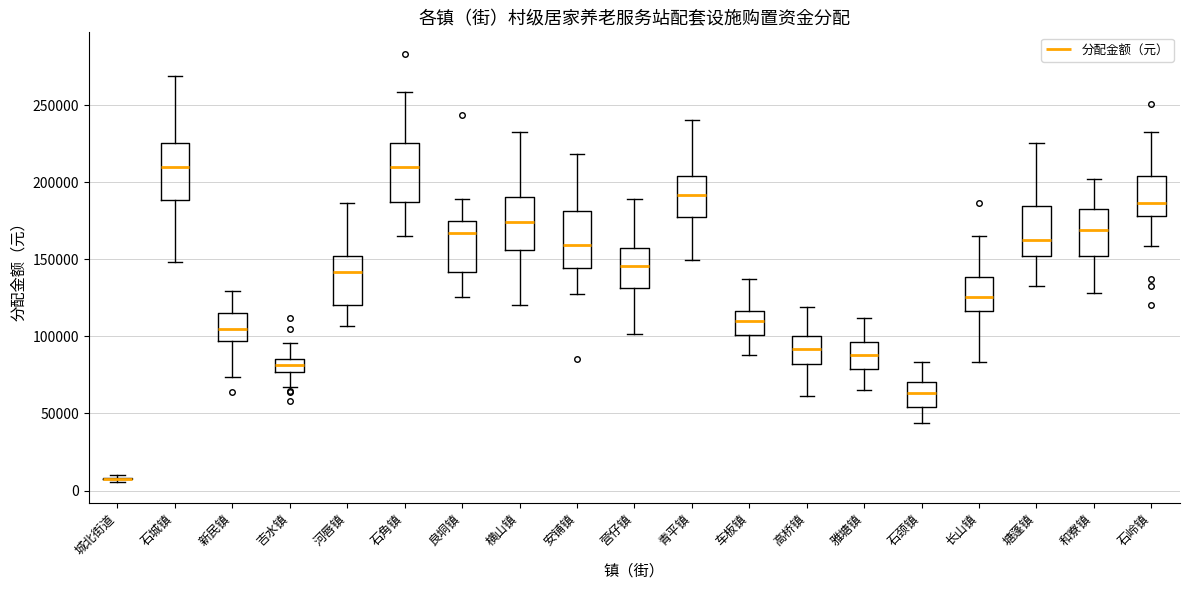

Reading left to right, read every box against the y-axis: the position of its median line, the range the box covers, and the ends of its whiskers. The values are not printed on the chart, so give them approximately, as read against the axis.

城北街道: box collapsed to a line at 10000, whiskers 5000 to 10000
石城镇: median 210000, box 190000 to 225000, whiskers 150000 to 270000
新民镇: median 105000, box 95000 to 115000, whiskers 75000 to 130000
吉水镇: median 80000, box 75000 to 85000, whiskers 65000 to 95000
河唇镇: median 140000, box 120000 to 150000, whiskers 105000 to 185000
石角镇: median 210000, box 185000 to 225000, whiskers 165000 to 260000
良垌镇: median 165000, box 140000 to 175000, whiskers 125000 to 190000
横山镇: median 175000, box 155000 to 190000, whiskers 120000 to 235000
安铺镇: median 160000, box 145000 to 180000, whiskers 130000 to 220000
营仔镇: median 145000, box 130000 to 155000, whiskers 100000 to 190000
青平镇: median 190000, box 175000 to 205000, whiskers 150000 to 240000
车板镇: median 110000, box 100000 to 115000, whiskers 90000 to 135000
高桥镇: median 90000, box 80000 to 100000, whiskers 60000 to 120000
雅塘镇: median 90000, box 80000 to 95000, whiskers 65000 to 110000
石颈镇: median 65000, box 55000 to 70000, whiskers 45000 to 85000
长山镇: median 125000, box 115000 to 140000, whiskers 85000 to 165000
塘蓬镇: median 160000, box 150000 to 185000, whiskers 135000 to 225000
和寮镇: median 170000, box 150000 to 185000, whiskers 130000 to 200000
石岭镇: median 185000, box 180000 to 205000, whiskers 160000 to 230000